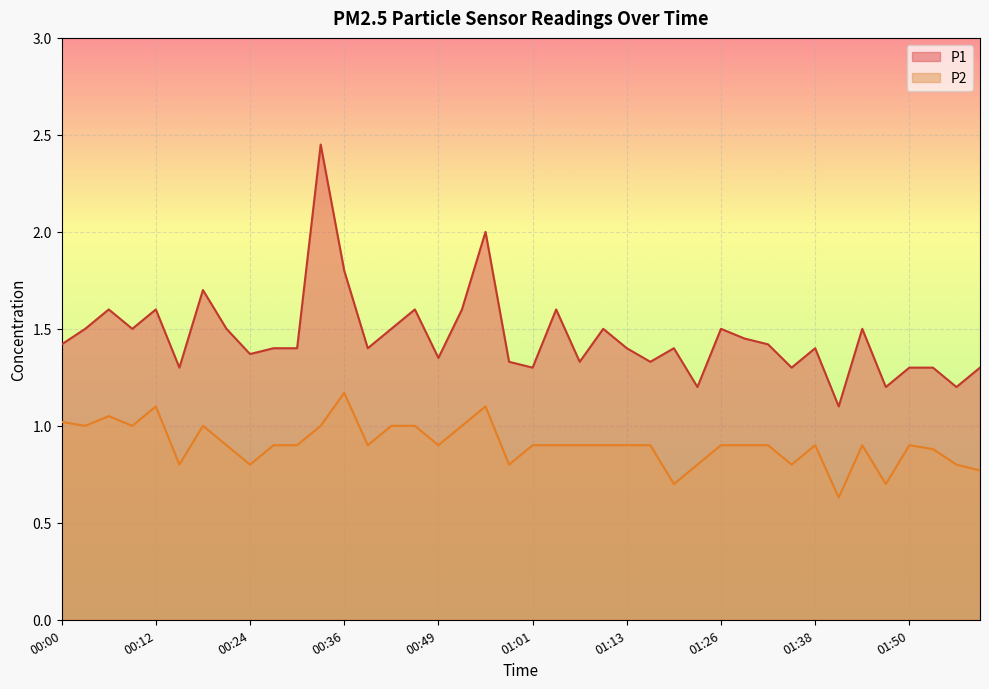

Between 00:33 and 02:00, which series saw the biggest shift?

P1